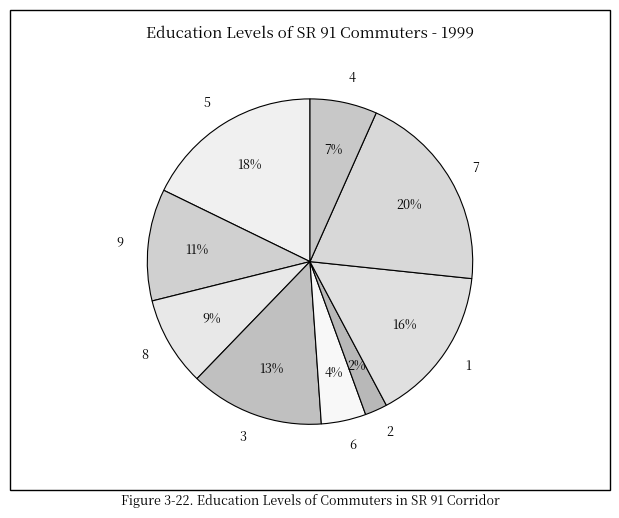

Is 6 the majority of the pie?

No